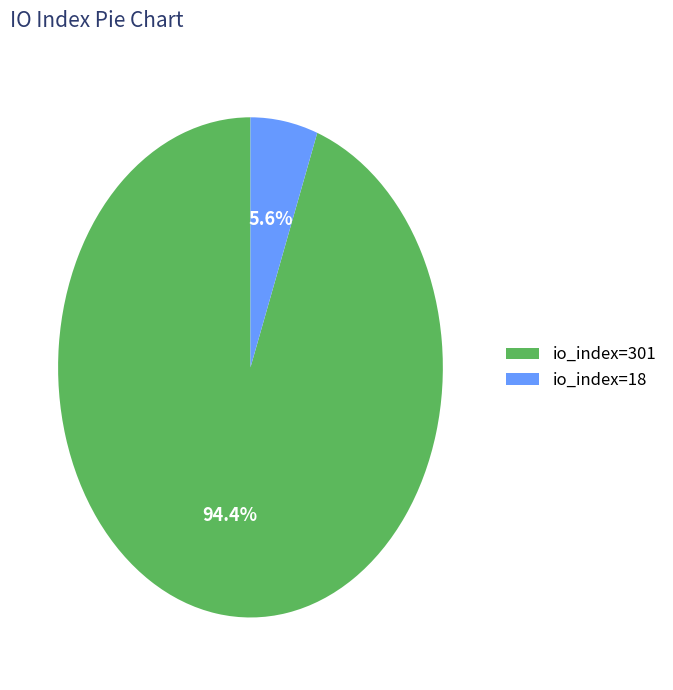

Is the sum of io_index=301 and io_index=18 greater than half?

Yes